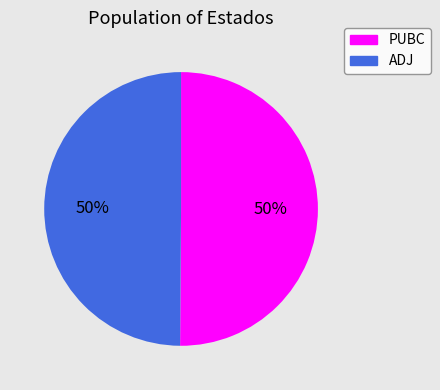

What is the ratio of the value at ADJ to the value at PUBC?

1.0